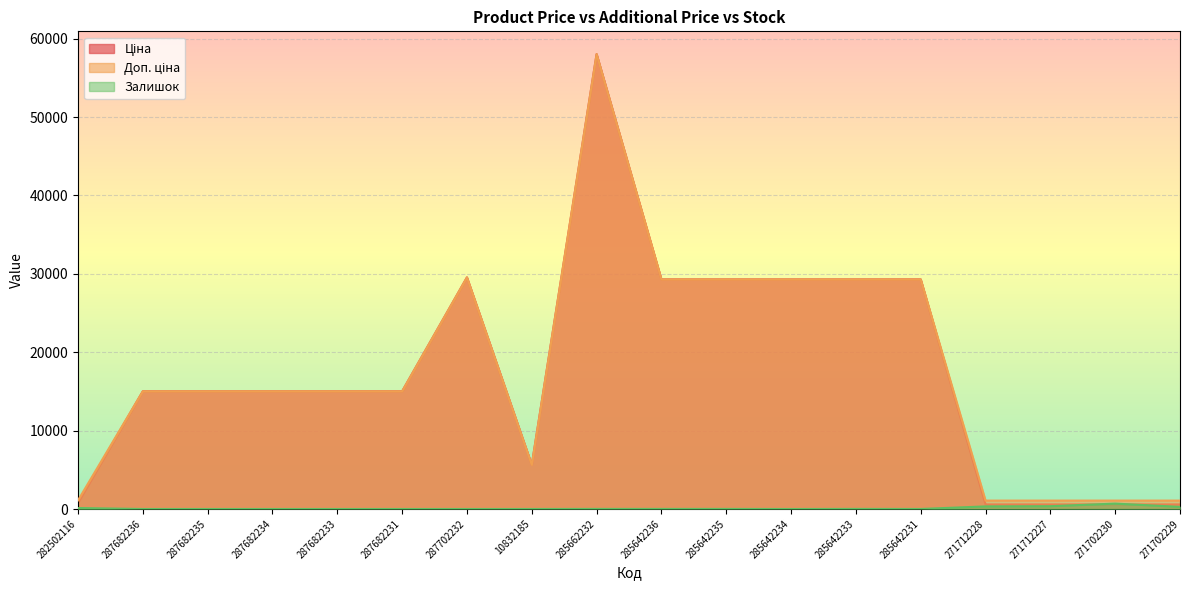

Is the value of Залишок at 285642234 greater than the value of Доп. ціна at 285642234?

No